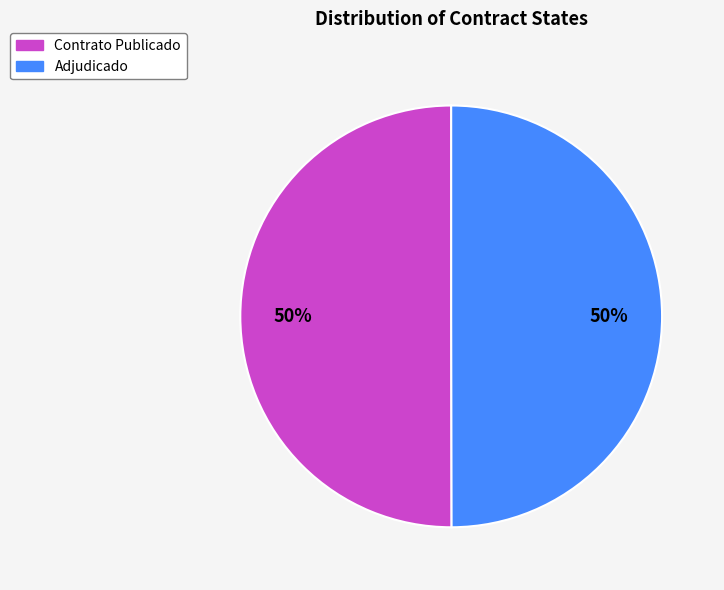

Is it true that Adjudicado is 42% of the pie?

False